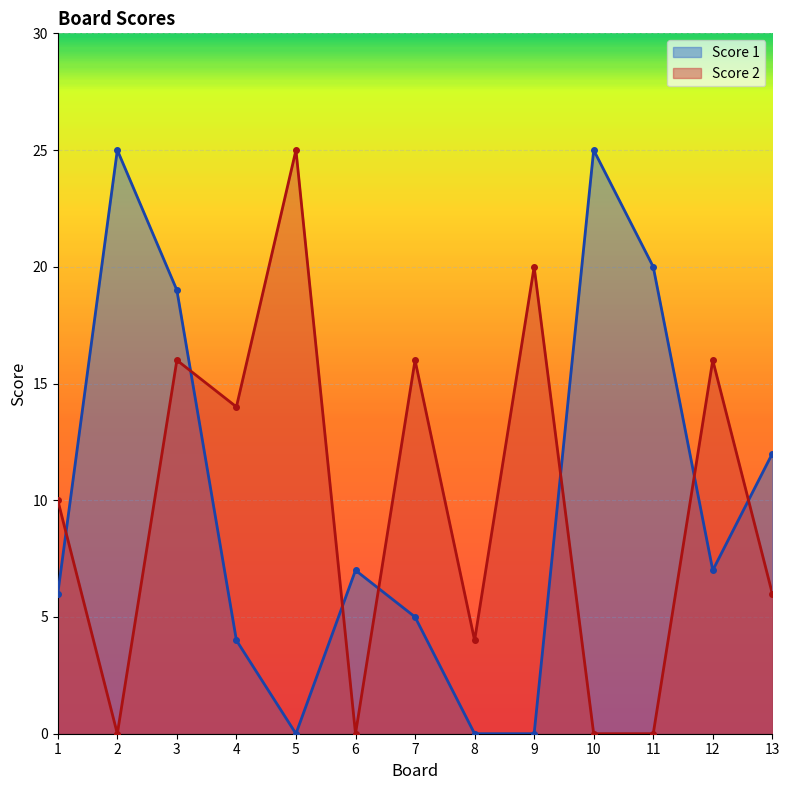

What is the difference between the maximum and minimum values in the Score 2 series?

25